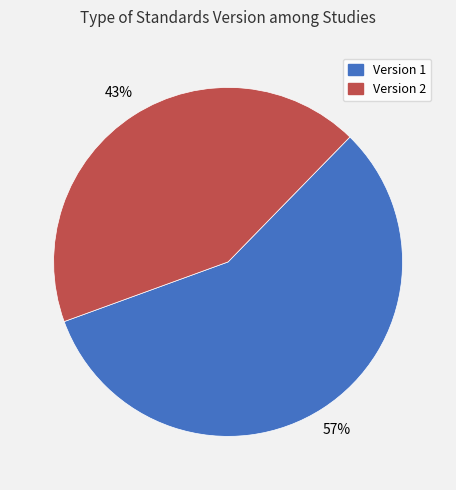

Does any single category account for the majority?

Yes